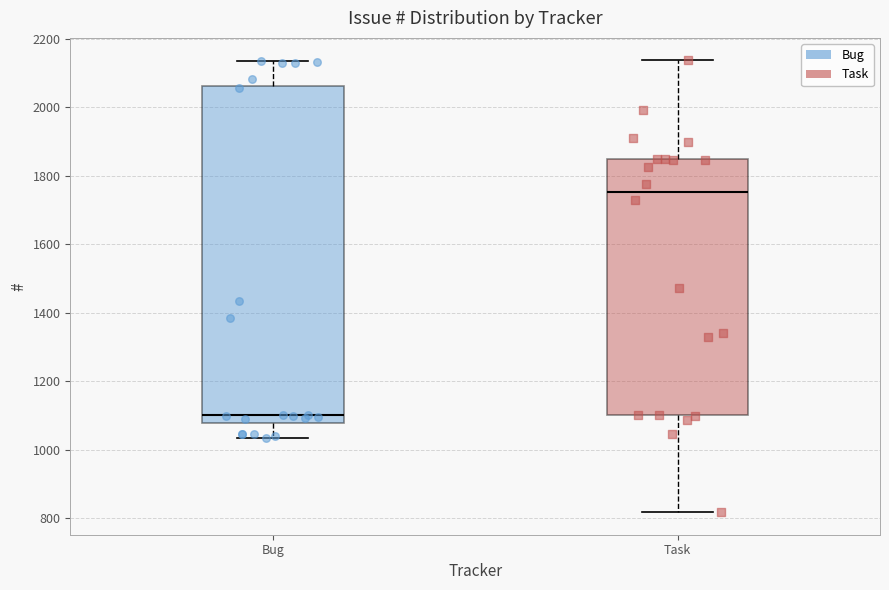

Which box has the lowest median line?

Bug